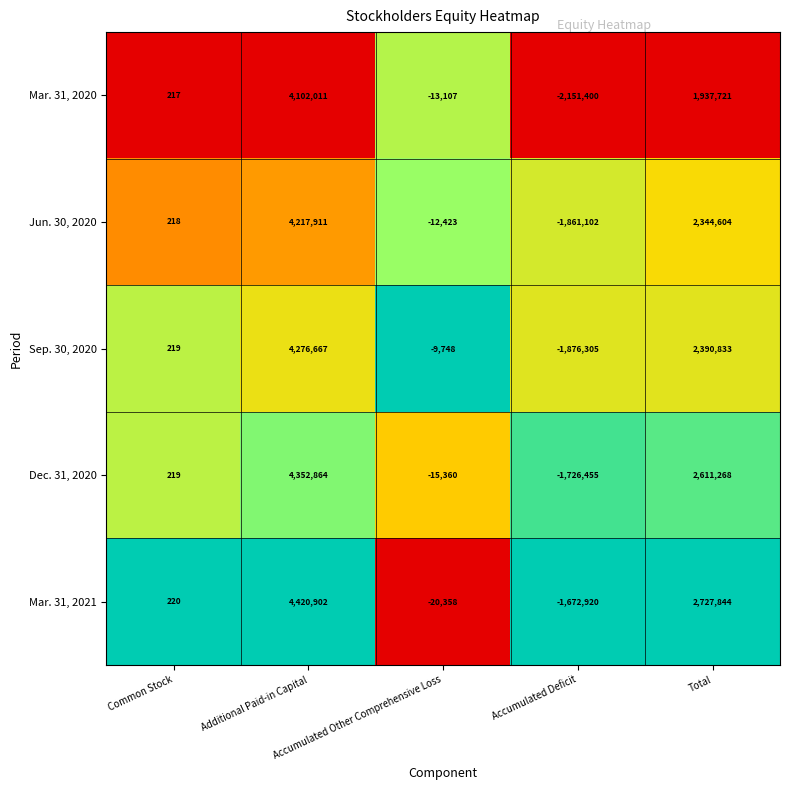

What is the sum of all Mar. 31, 2021 values?

5455688